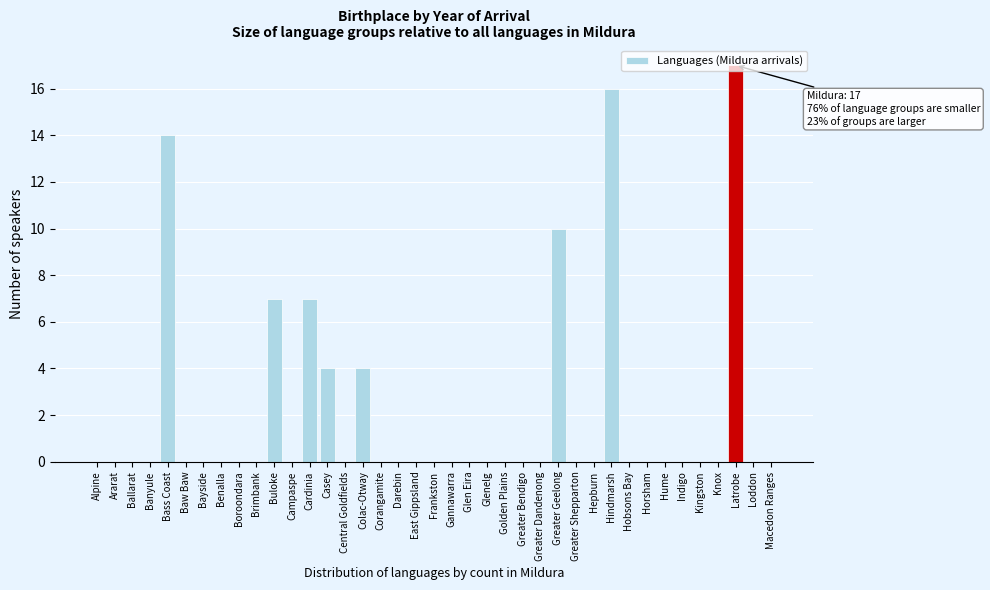

The chart shows a value of 0 at Brimbank. True or false?

True